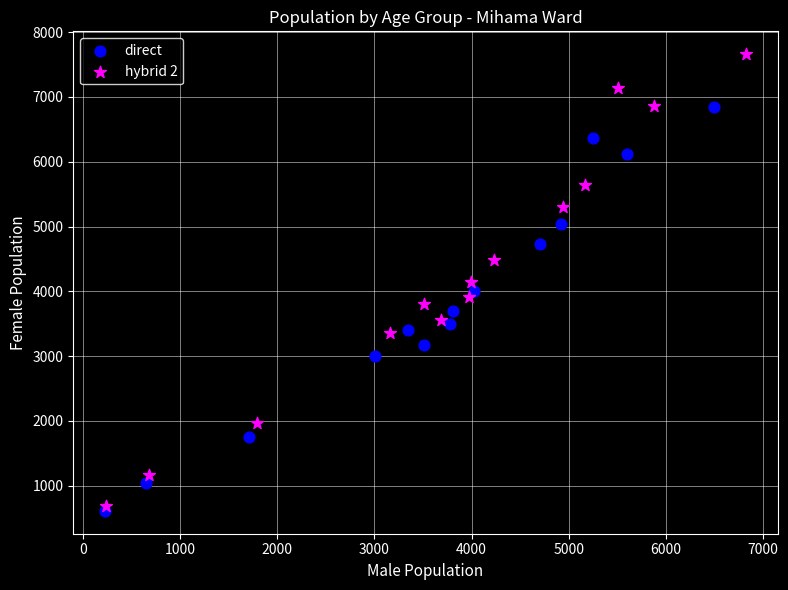

Which series has the widest spread of Y values?

hybrid 2